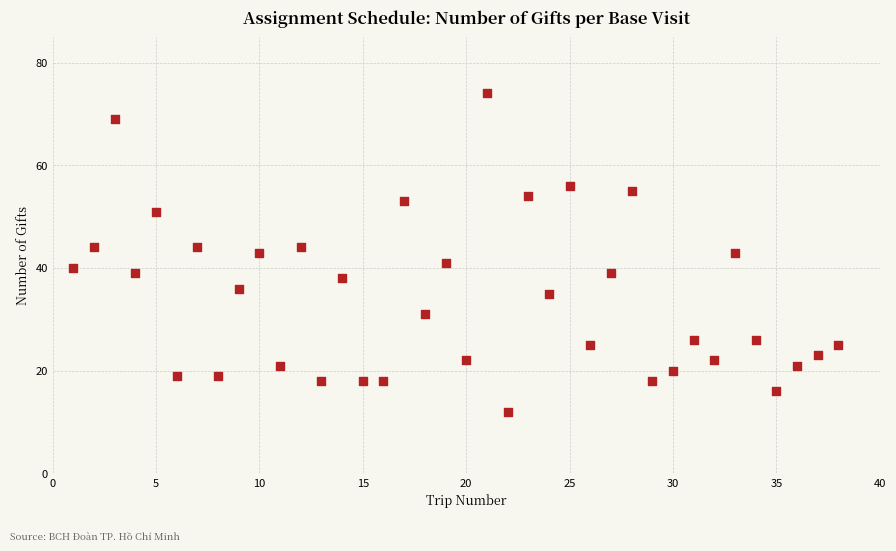

What is the range of X values (max minus min)?

37